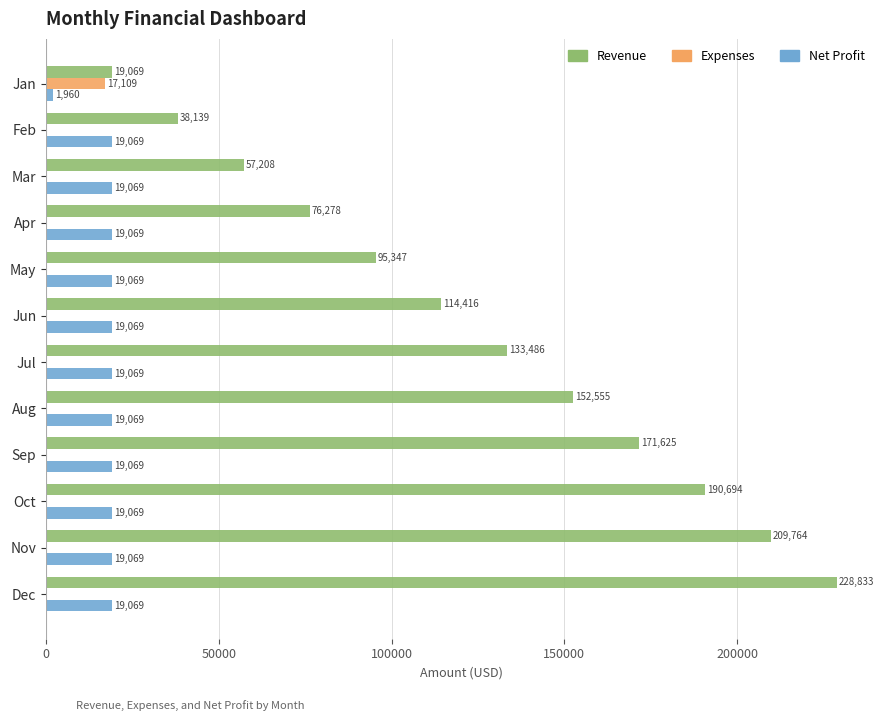

Between Jan and Nov, which series saw the biggest shift?

Revenue